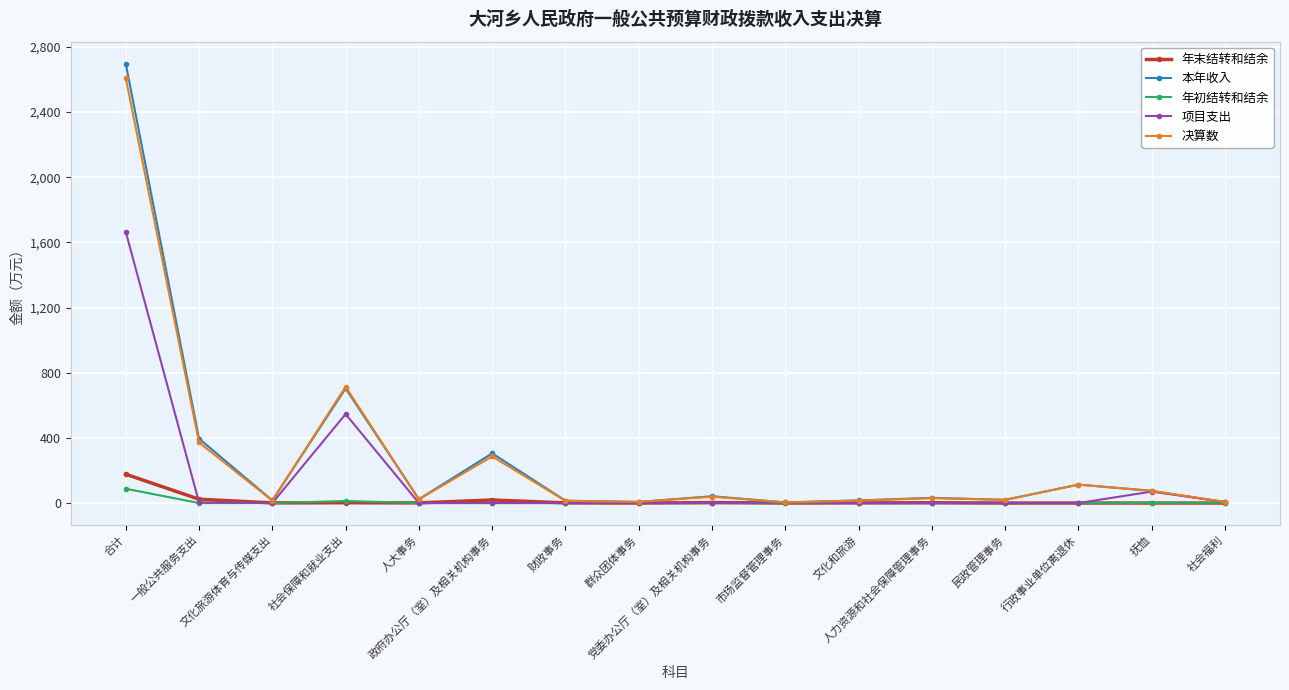

True or false: 项目支出 has more than 1 points higher than both neighbors.

True